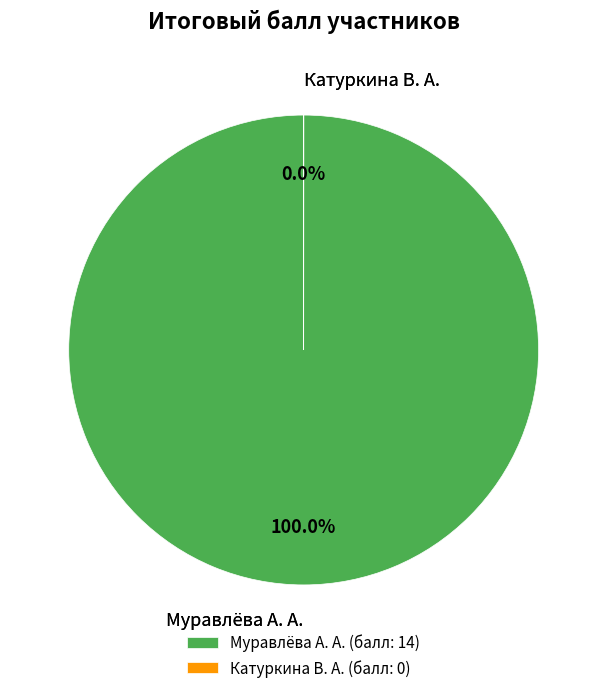

What is the total percentage of 2 and 1?

100.0%